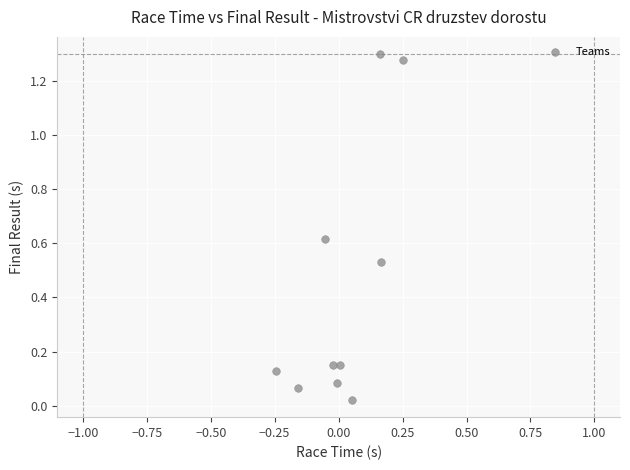

What is the average Y value?

0.4